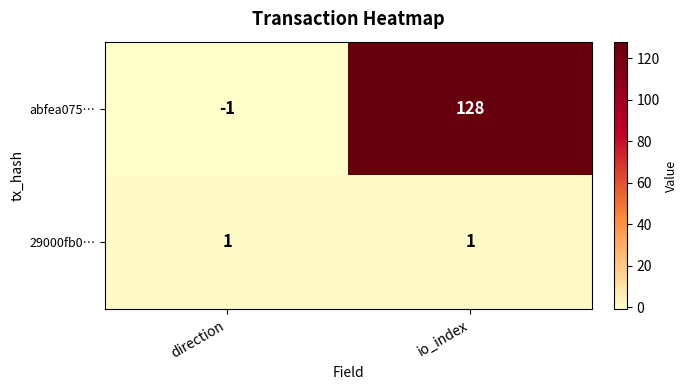

What is the difference between the highest and lowest values at direction?

2